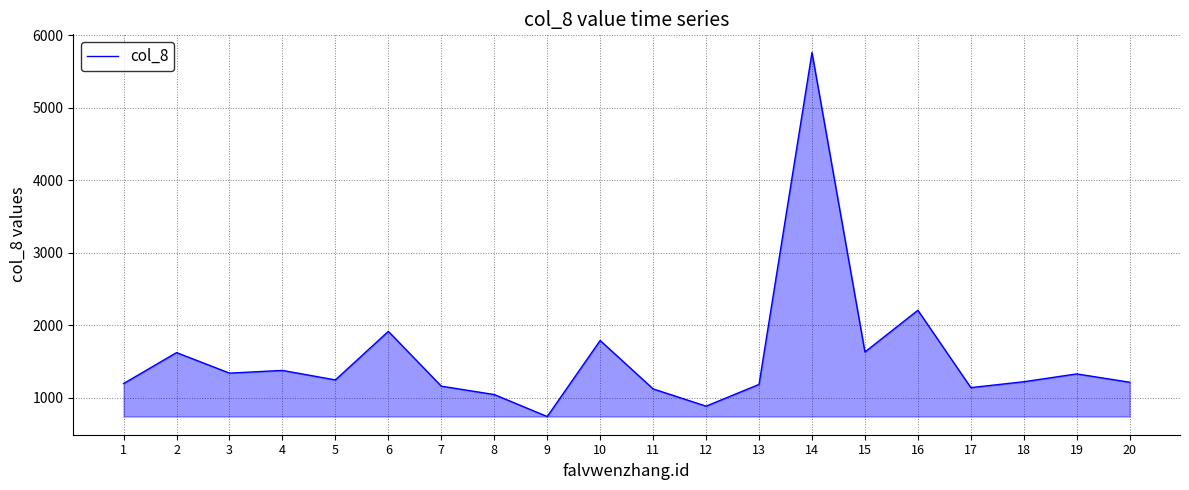

The chart shows a value of 1913 at 6. True or false?

True